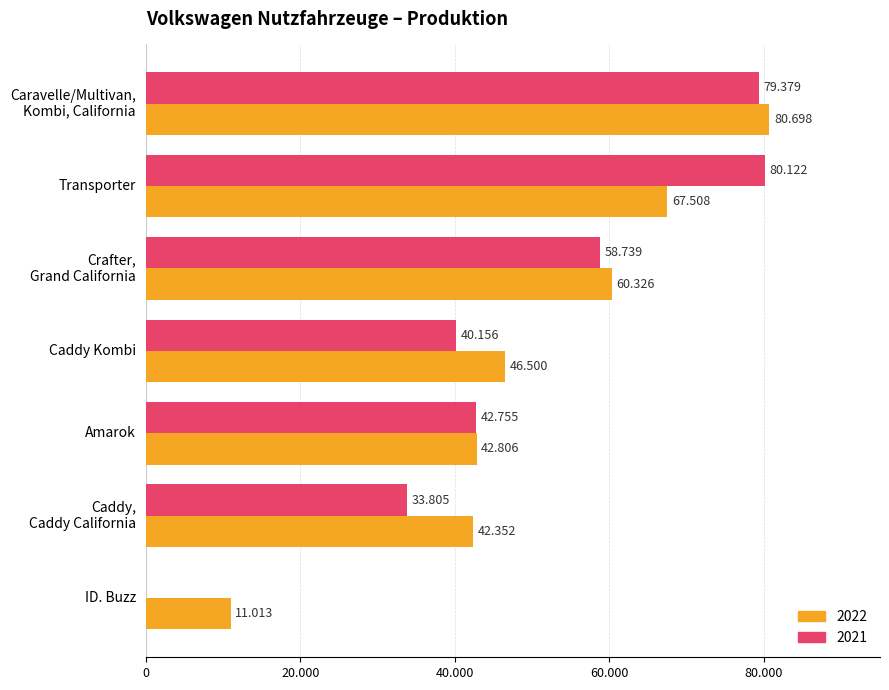

The value of 2022 at Caddy,
Caddy California is 42352. True or false?

True